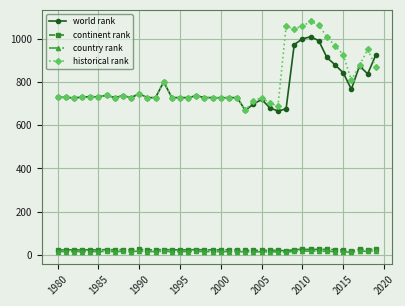

What is the maximum value shown in the chart?

1081